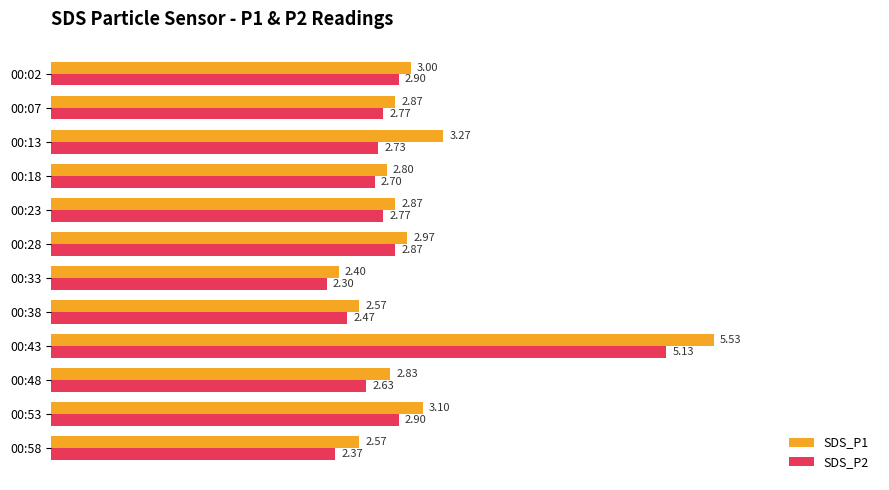

What is the average value of the SDS_P1 series?

3.1